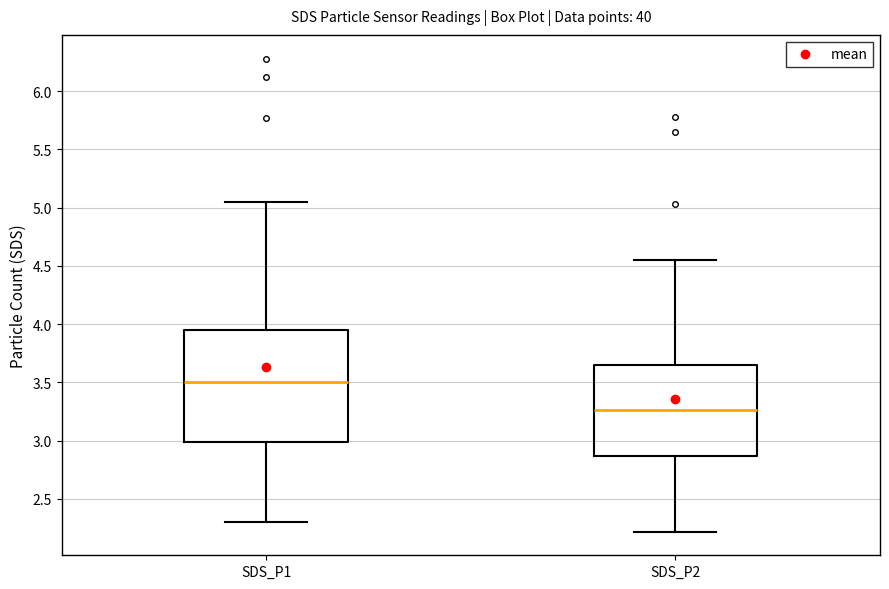

Where does the median line of the box for SDS_P2 sit on the y-axis? The values are not printed on the chart, so give them approximately, as read against the axis.

3.25